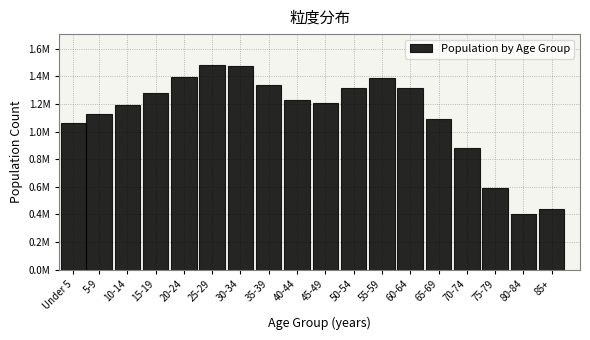

Are the bars horizontal?

No